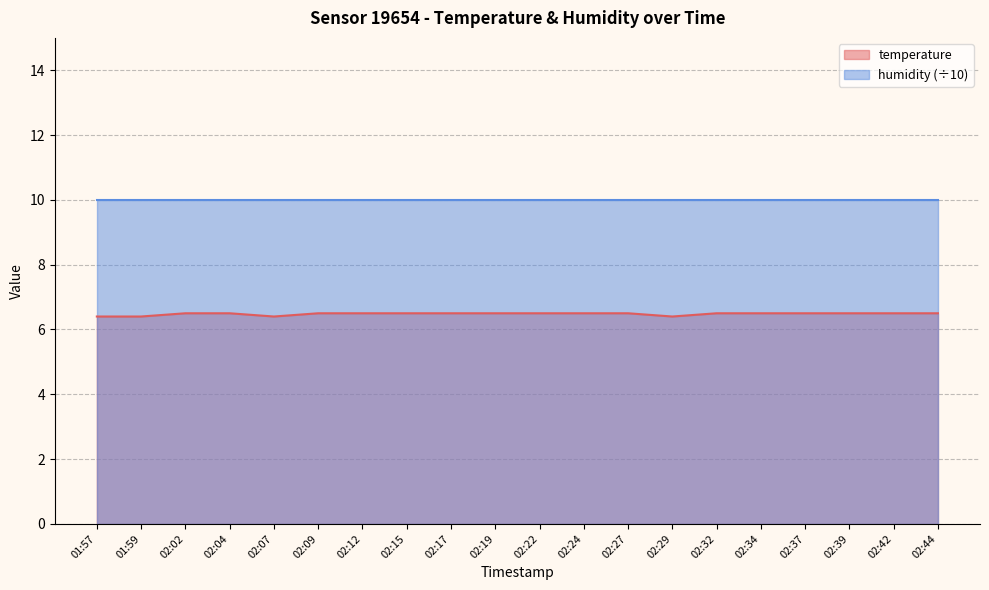

How many interior local valleys (lower than both neighbors) does the data have?

2